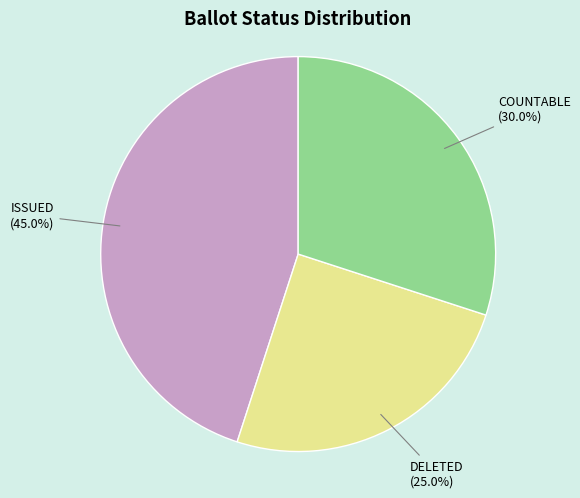

Is there a majority slice in this chart?

No